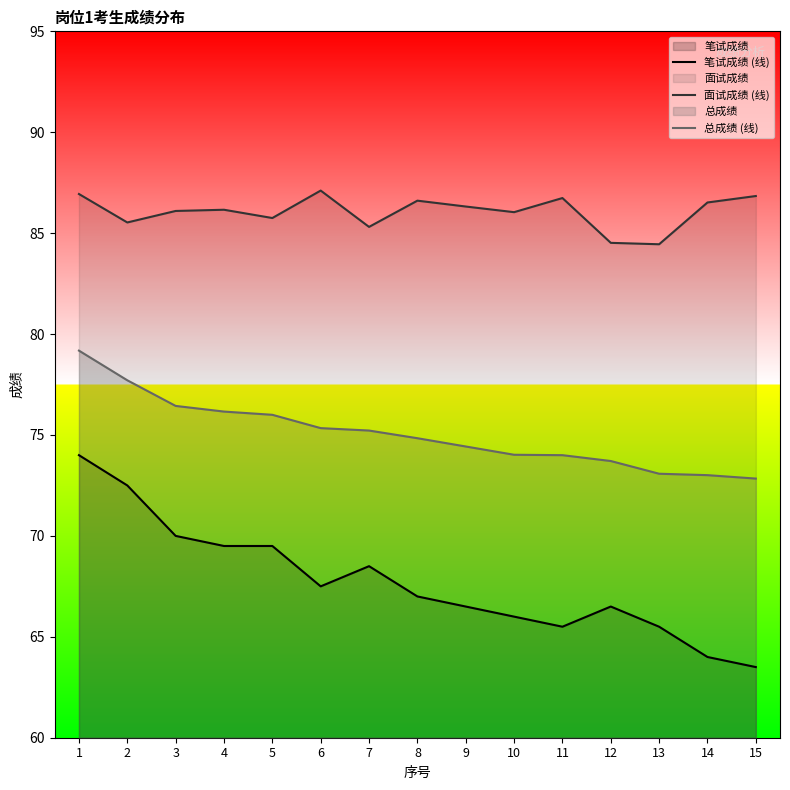

What is the smallest value displayed?

63.5